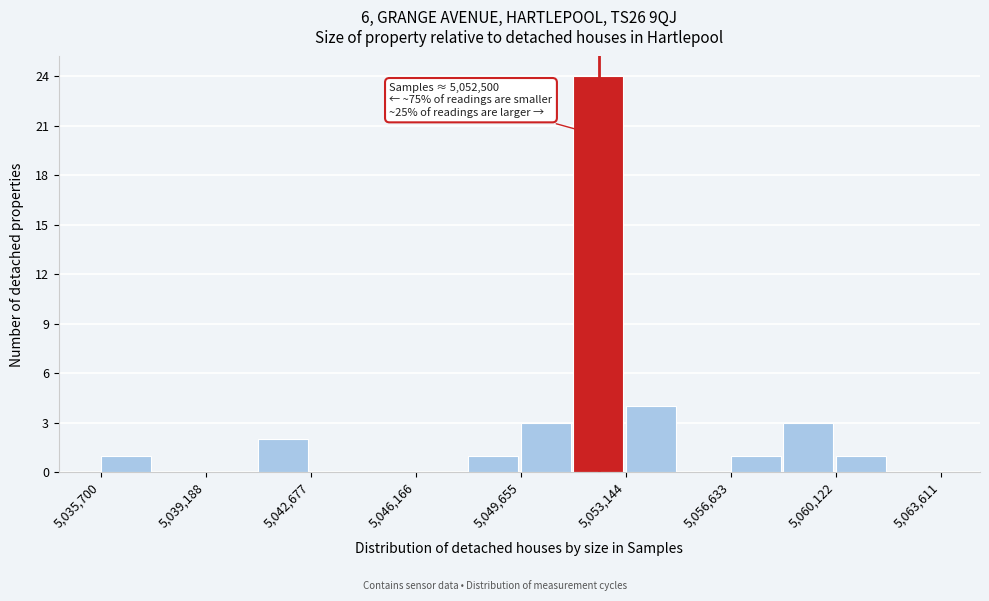

Read against the x-axis, roughly where is the centre of the tallest bar?

5052000